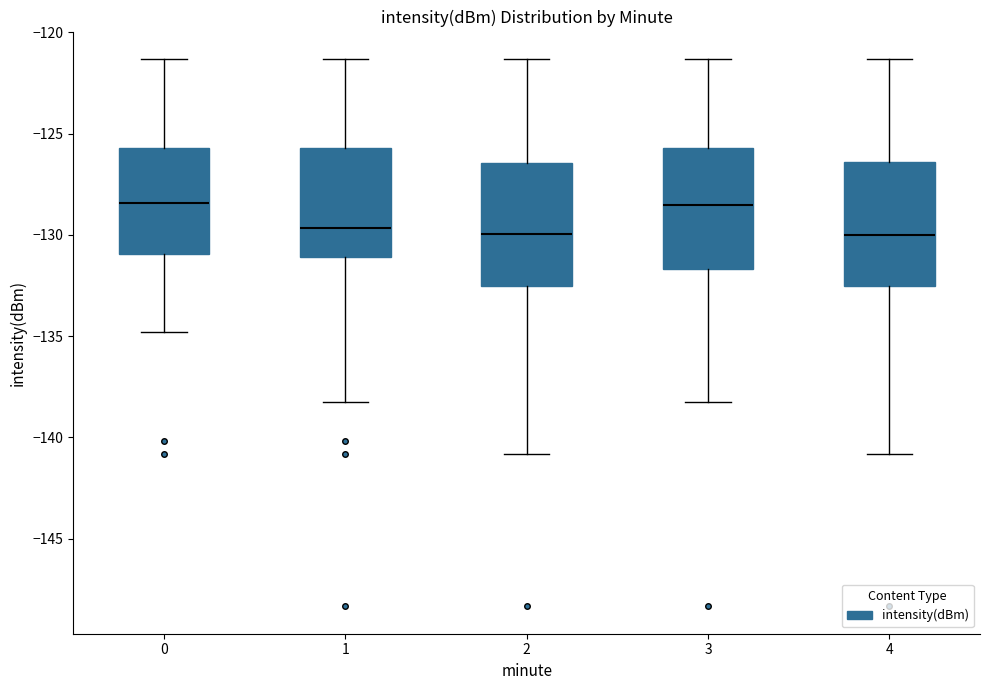

Reading left to right, read every box against the y-axis: the position of its median line, the range the box covers, and the ends of its whiskers. The values are not printed on the chart, so give them approximately, as read against the axis.

0: median -128.5, box -131.0 to -125.5, whiskers -135.0 to -121.5
1: median -129.5, box -131.0 to -125.5, whiskers -138.0 to -121.5
2: median -130.0, box -132.5 to -126.5, whiskers -141.0 to -121.5
3: median -128.5, box -131.5 to -125.5, whiskers -138.0 to -121.5
4: median -130.0, box -132.5 to -126.5, whiskers -141.0 to -121.5